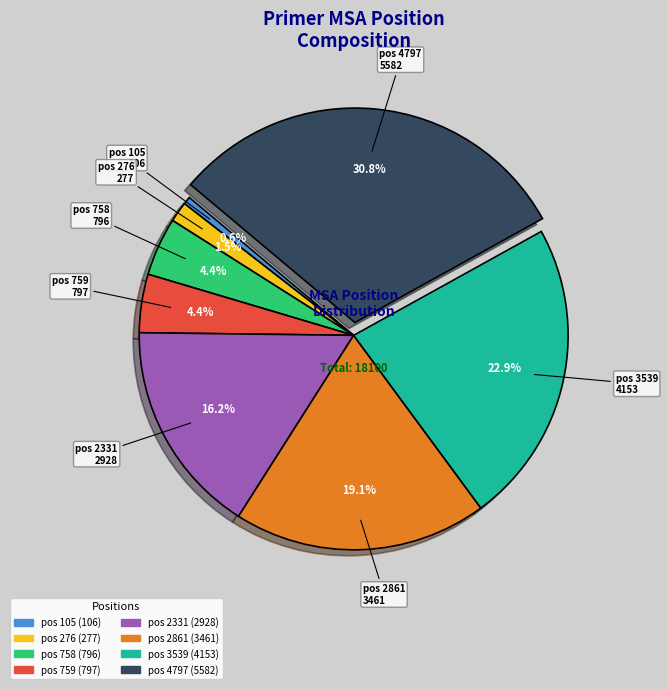

How many segments does this pie chart have?

8